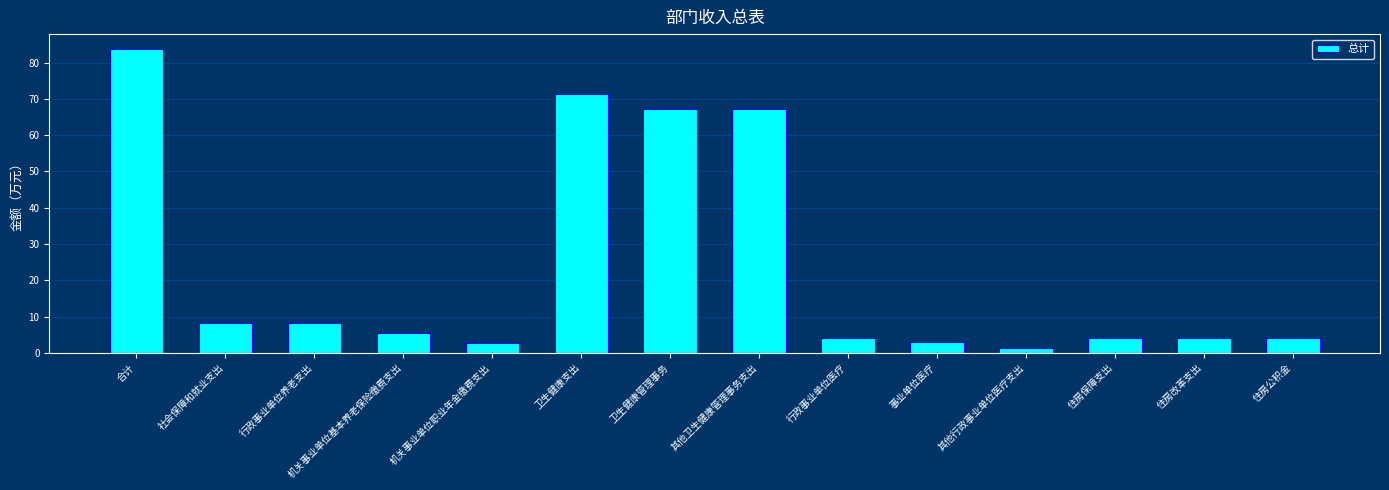

True or false: the data shows 36.6 at 卫生健康管理事务.

False